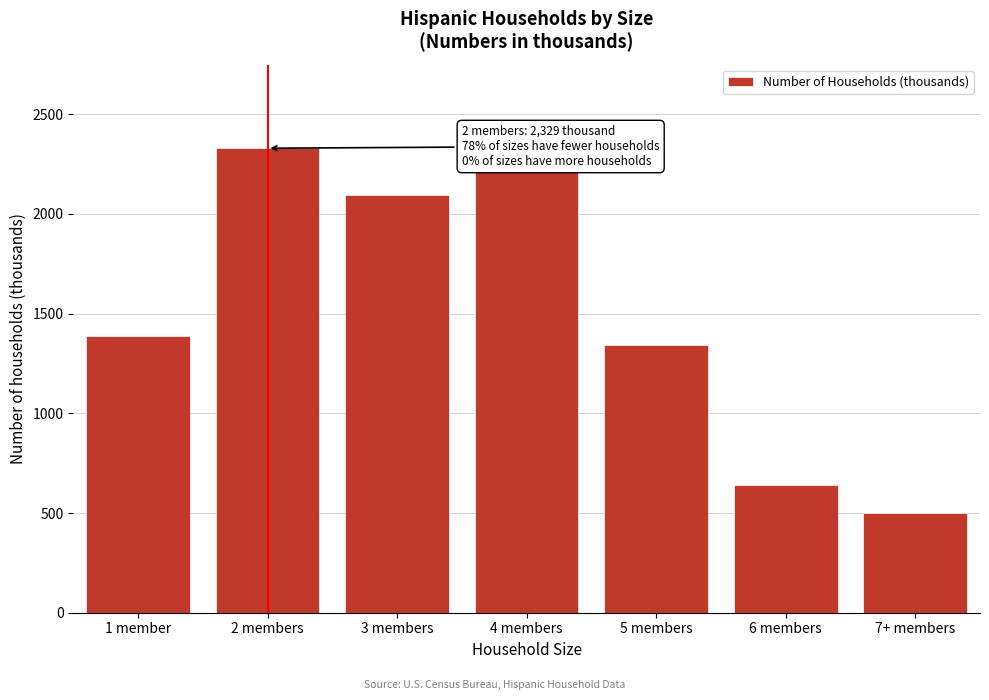

Reading left to right, transcribe all the data shown in this chart.

1385	2329	2092	2210	1342	639	500